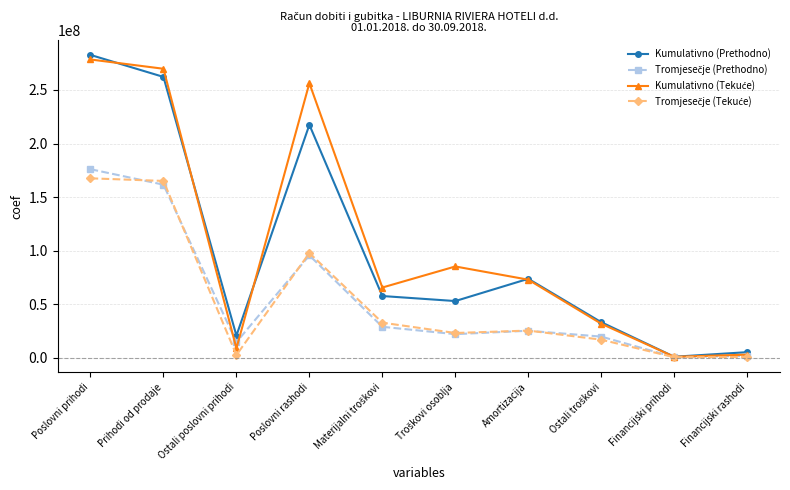

At how many categories does at least one series exceed 137914230?

3